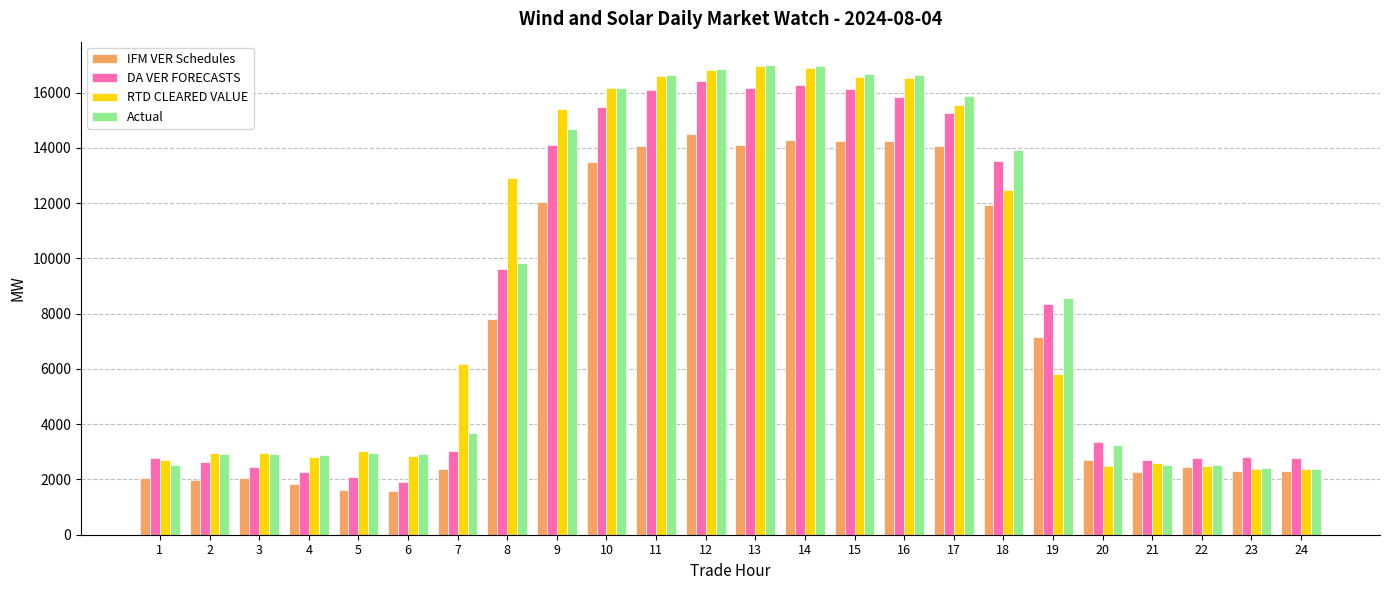

At how many categories does at least one series exceed 11577?

11